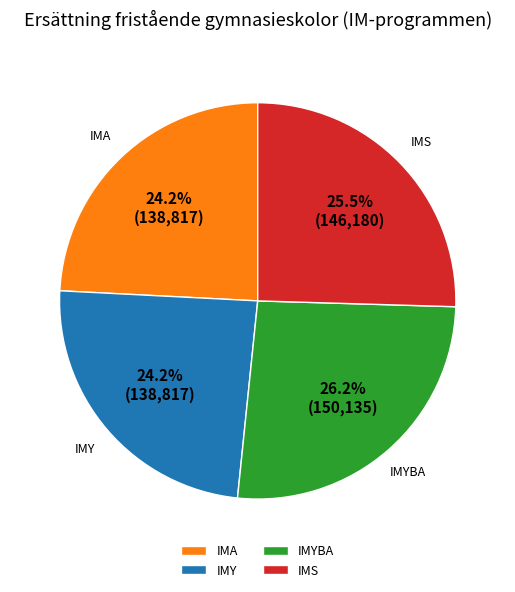

How many slices are in this pie chart?

4